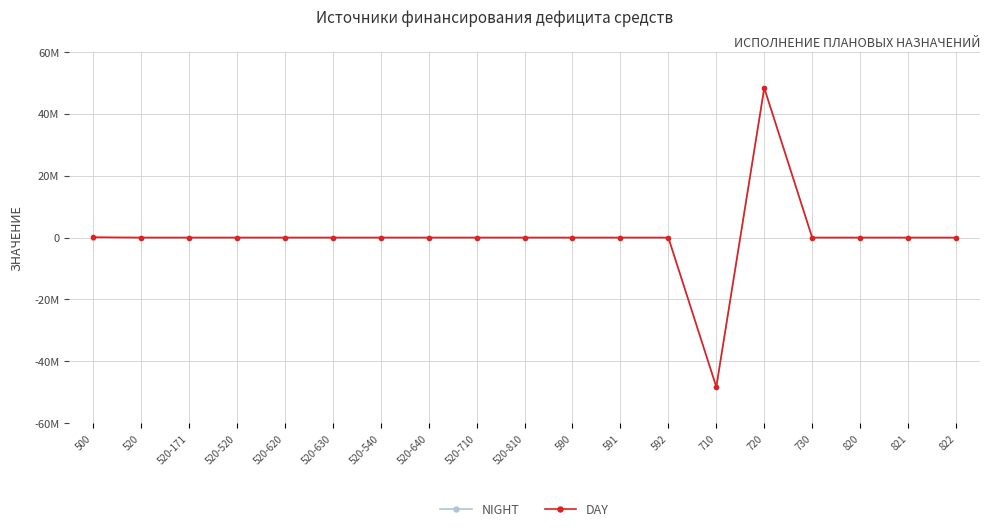

Where is DAY nearest to the value 63234?

520